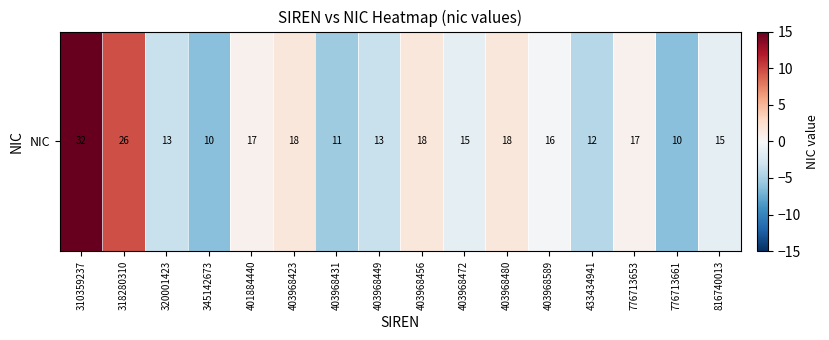

How many categories are shown in the chart?

16